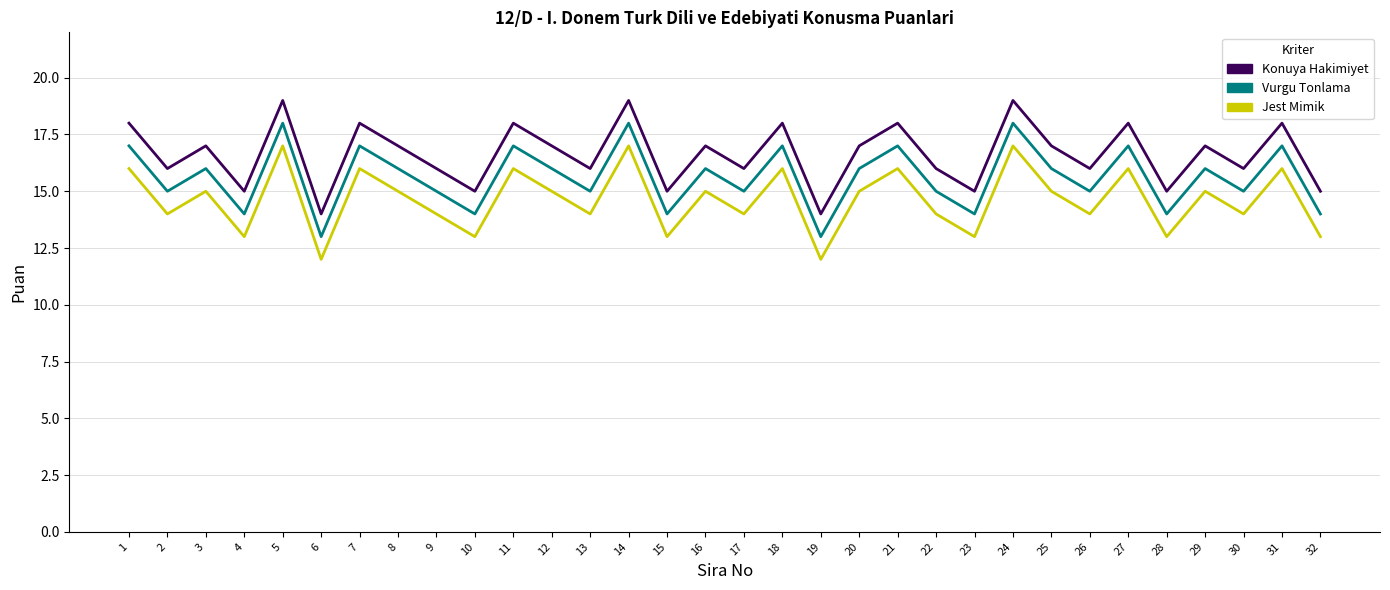

Which series has the largest total across all categories?

Konuya Hakimiyet